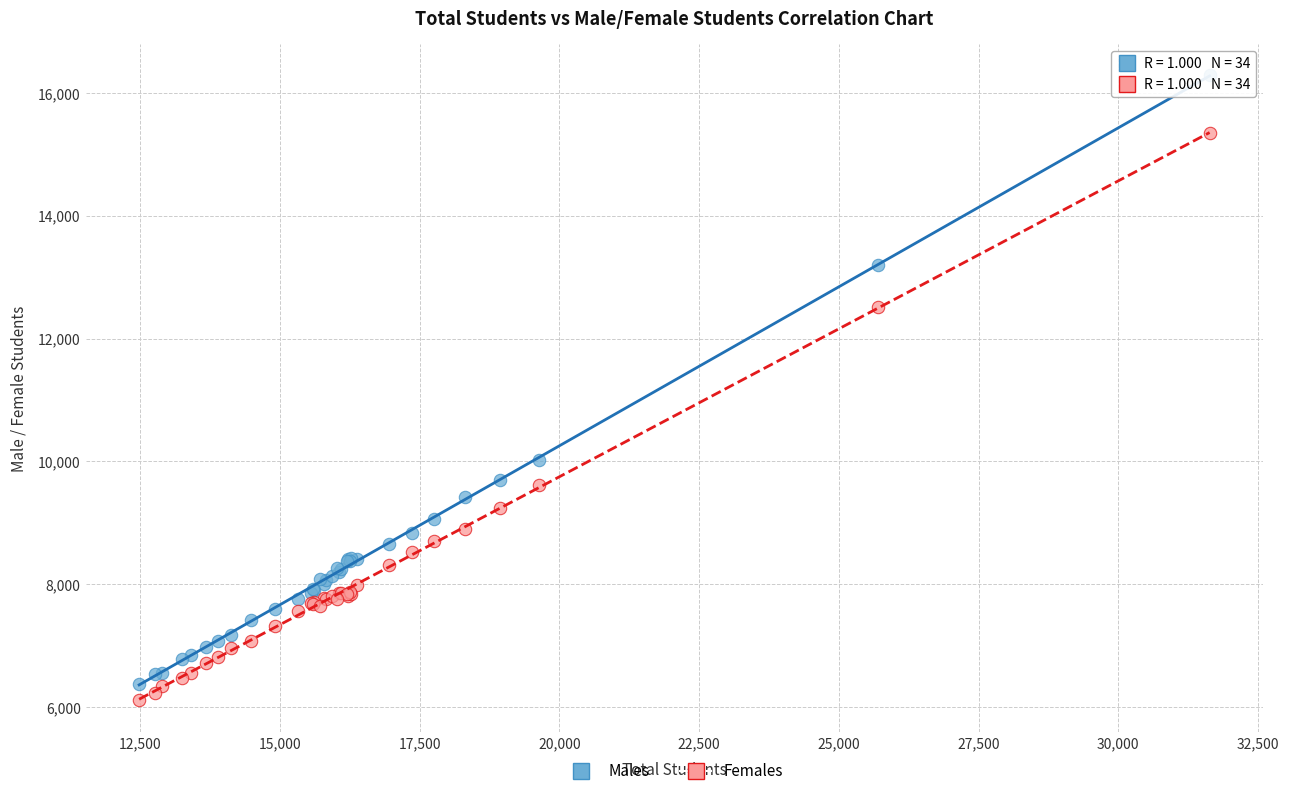

Which series has the largest Y range (max minus min)?

Males